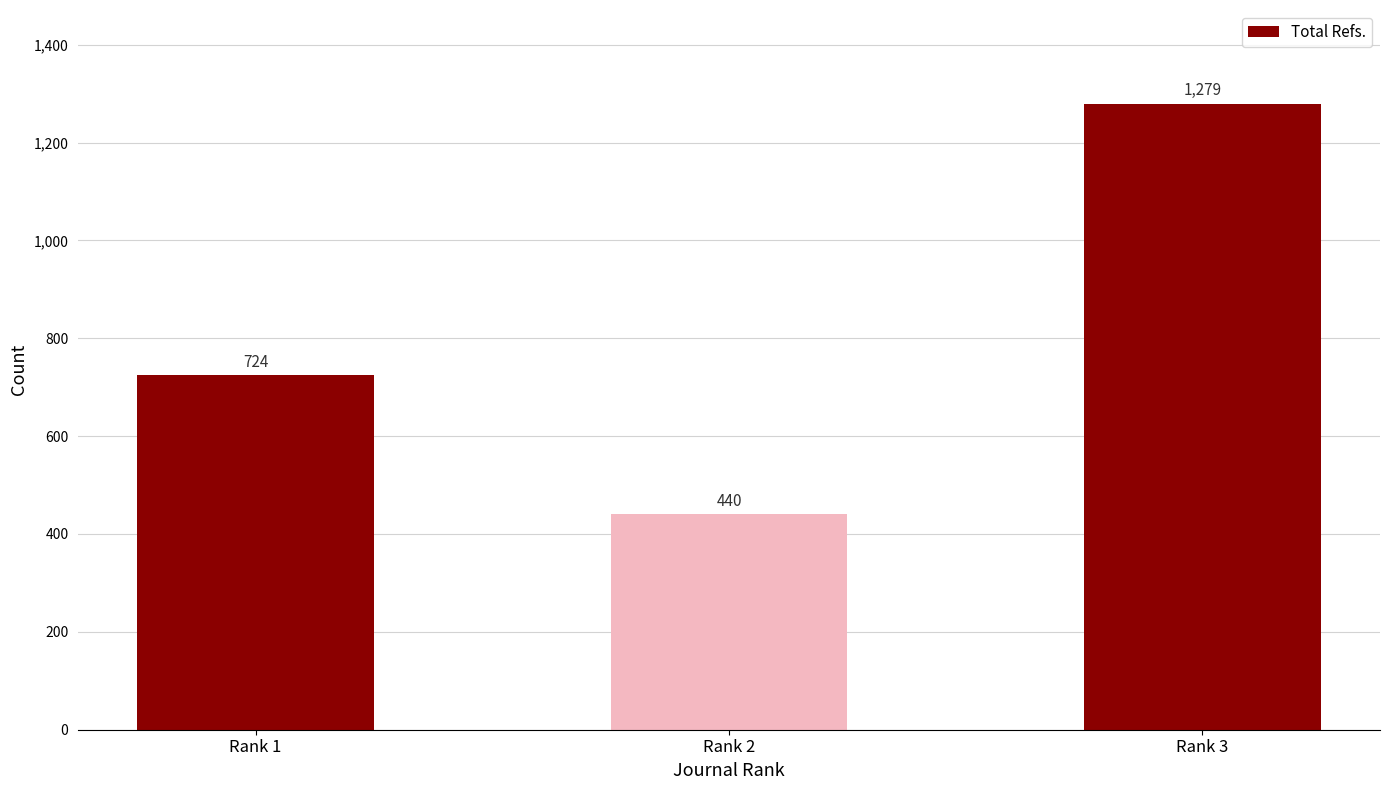

What is the greatest value displayed?

1279